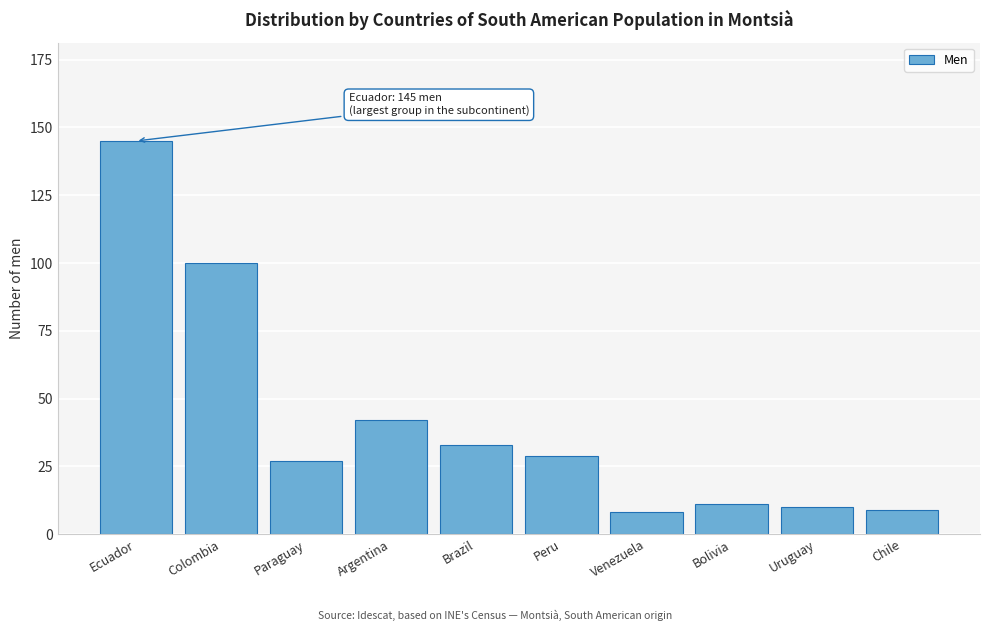

Reading right to left, extract all data points from this chart.

Chile=9	Uruguay=10	Bolivia=11	Venezuela=8	Peru=29	Brazil=33	Argentina=42	Paraguay=27	Colombia=100	Ecuador=145